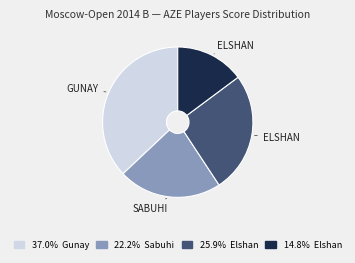

Is there a majority slice in this chart?

No